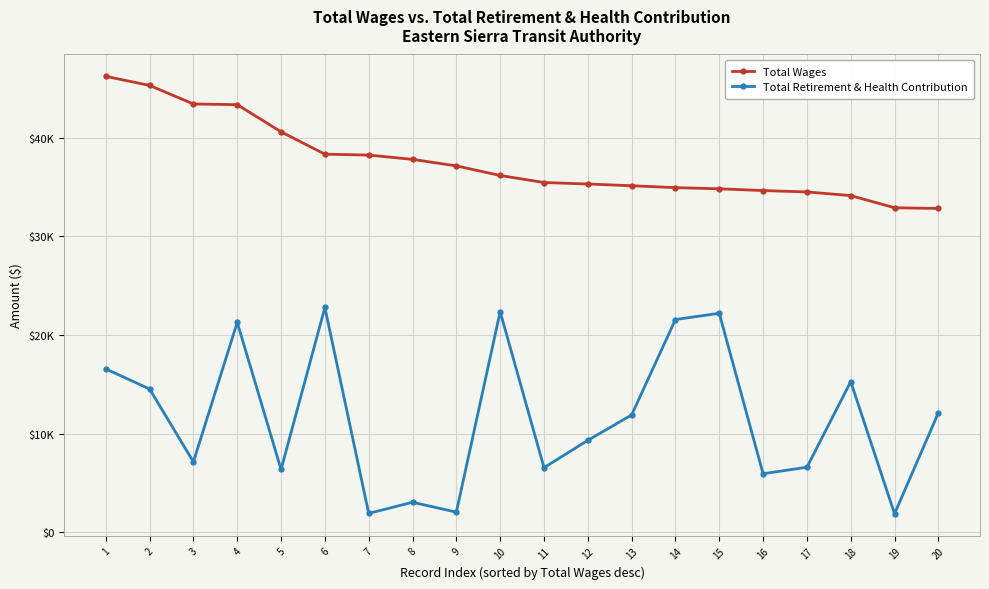

The Total Retirement & Health Contribution series shows 4010 at 8. True or false?

False